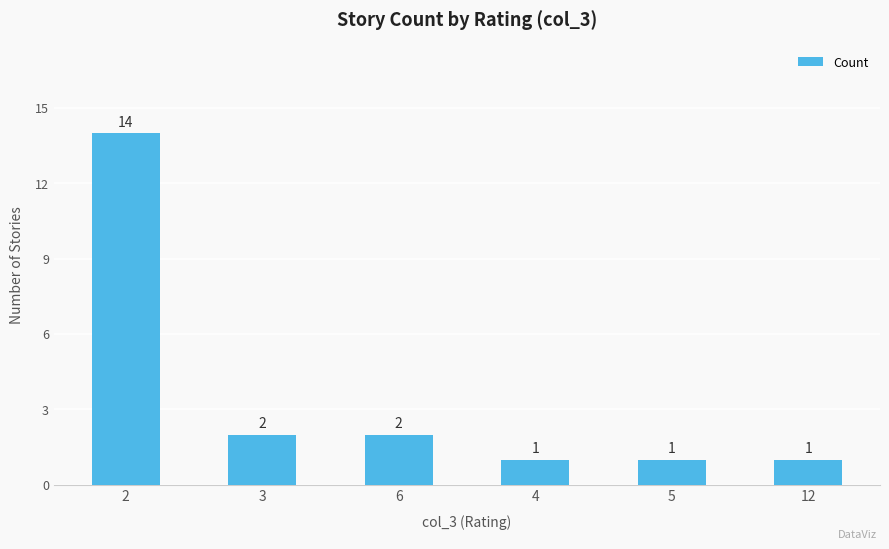

What is the sum of the values at 6 and 4?

3